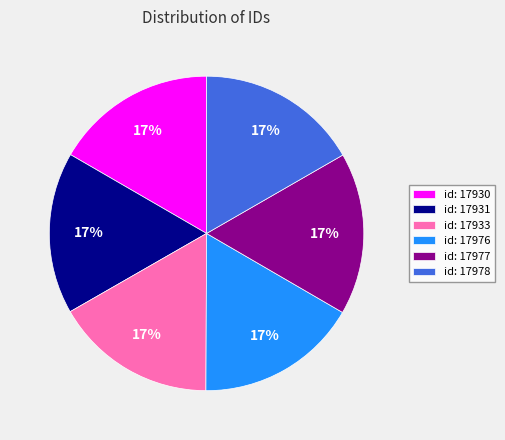

What percentage is the id: 17933 slice, to the nearest percent?

17%